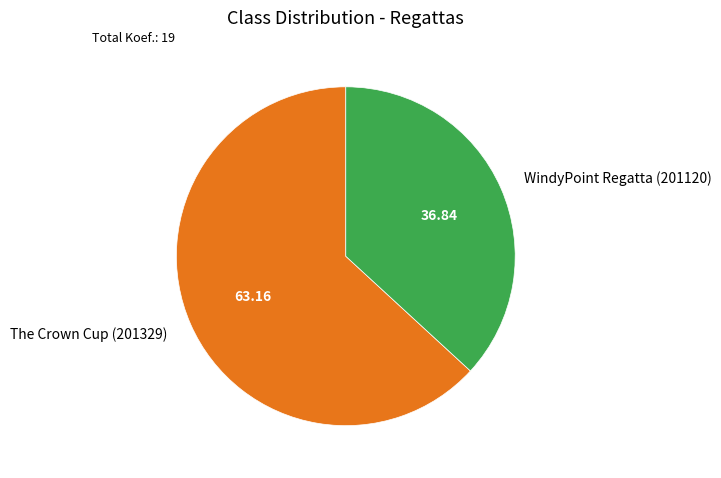

Between The Crown Cup (201329) and WindyPoint Regatta (201120), which is larger?

The Crown Cup (201329)